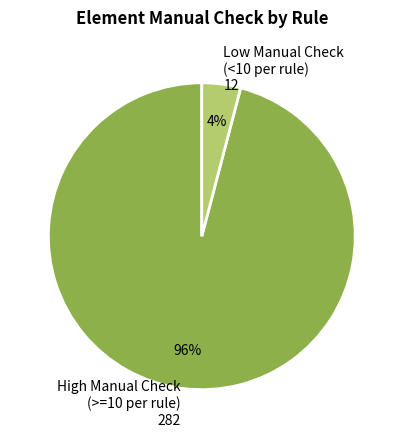

Rank the categories by value from highest to lowest.

High Manual Check (>=10 per rule), Low Manual Check (<10 per rule)